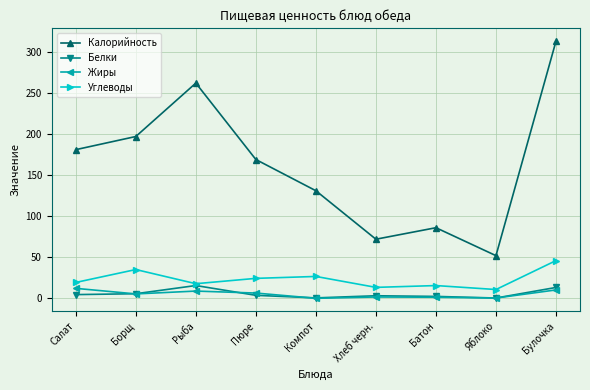

True or false: Калорийность has a value of 128.7 at Борщ.

False